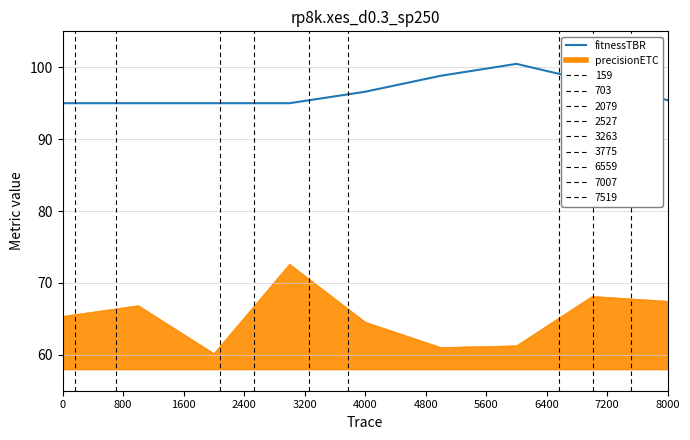

Which series has the widest spread of values?

precisionETC